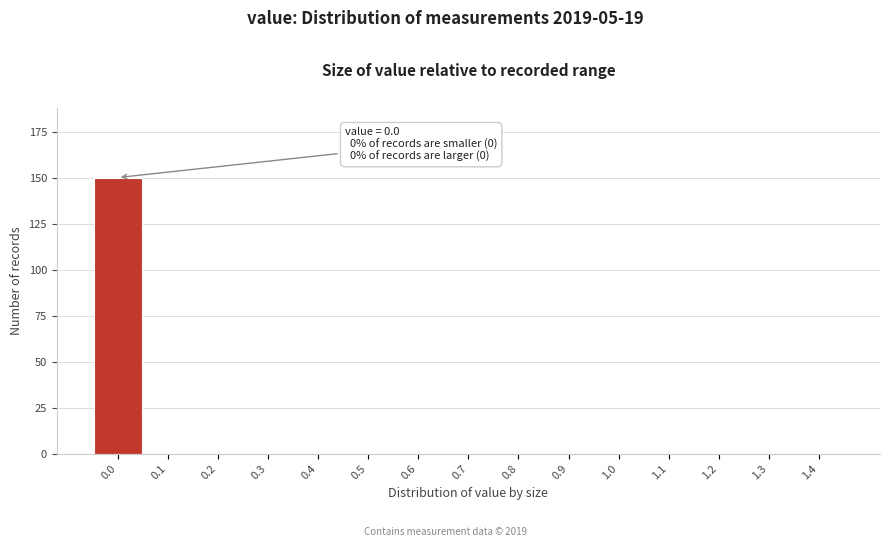

Reading left to right, transcribe all the data shown in this chart.

0.0=150	0.1=0	0.2=0	0.3=0	0.4=0	0.5=0	0.6=0	0.7=0	0.8=0	0.9=0	1.0=0	1.1=0	1.2=0	1.3=0	1.4=0